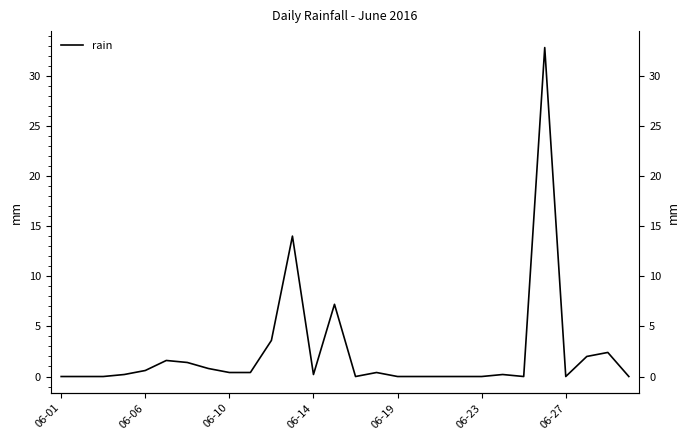

Is it true that the value at 18 is 0.0?

True